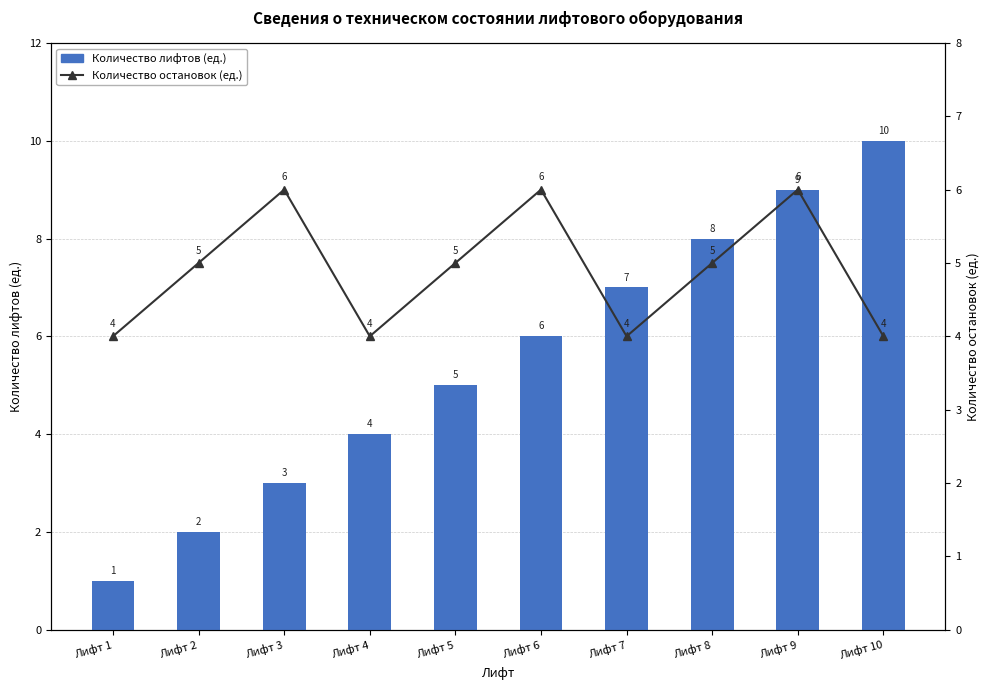

Between Лифт 6 and Лифт 3, which is larger?

Лифт 6